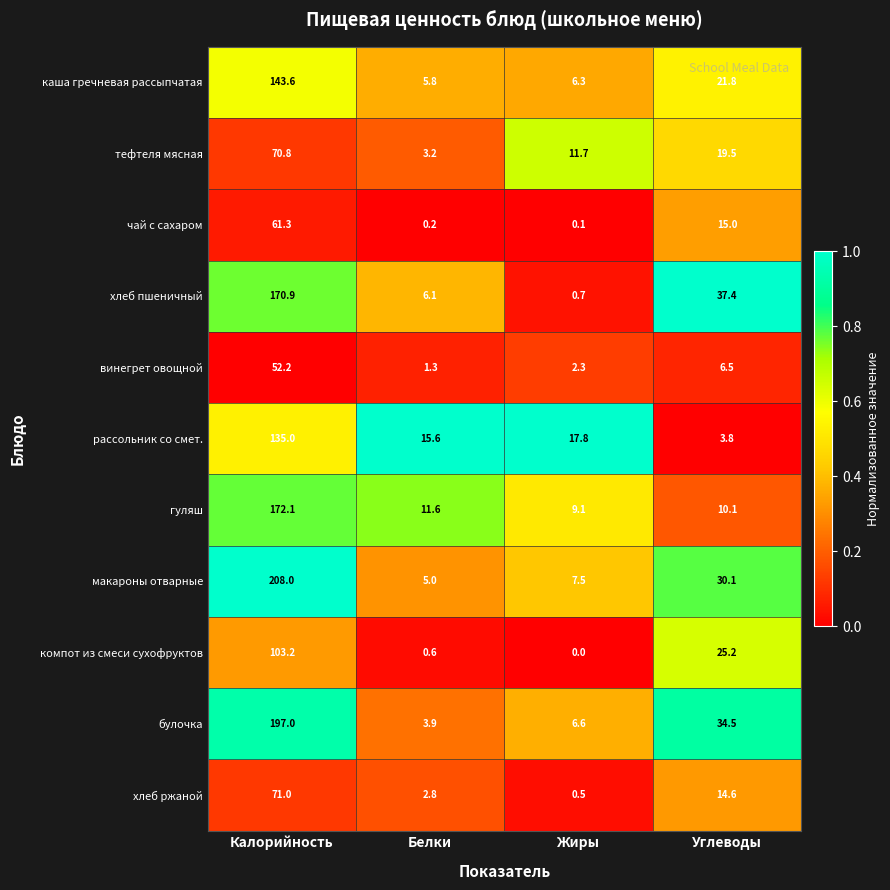

True or false: каша гречневая рассыпчатая has a value of 21.8 at Углеводы.

True